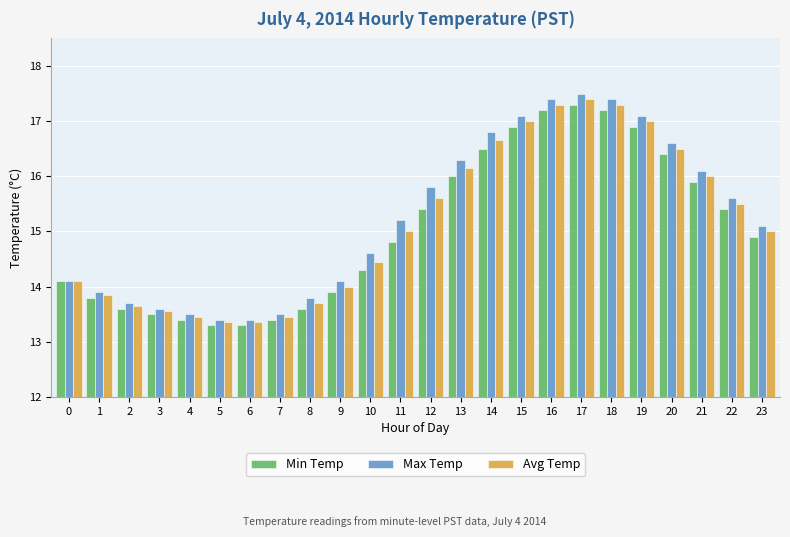

Where is Min Temp nearest to the value 15?

23